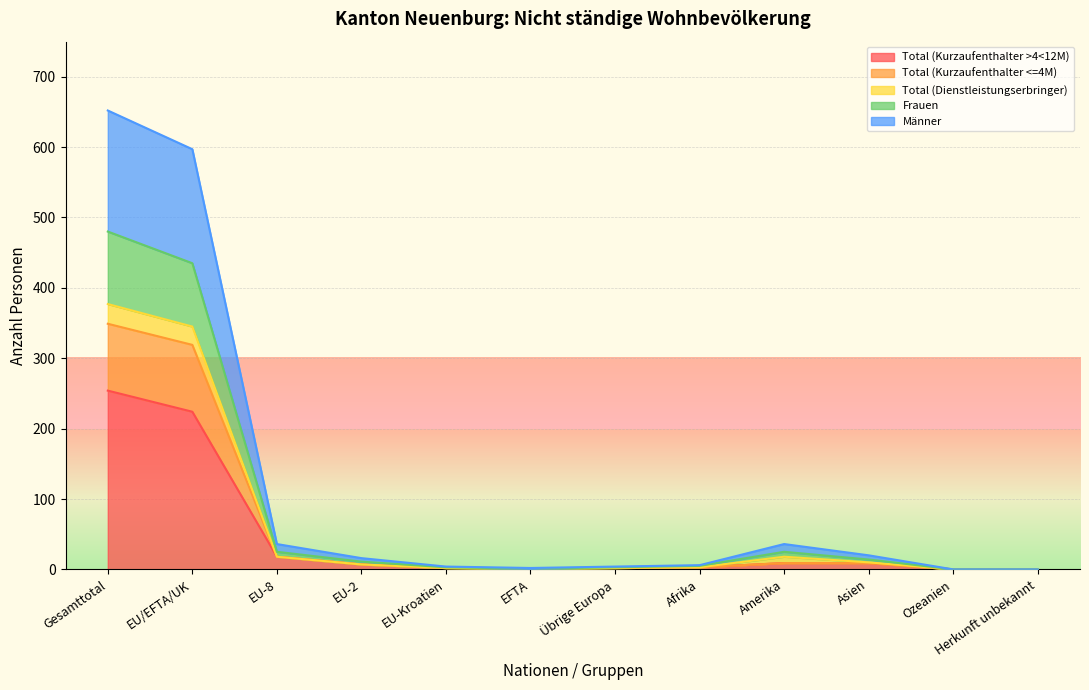

What is the label of the 7th point from the left?

Übrige Europa